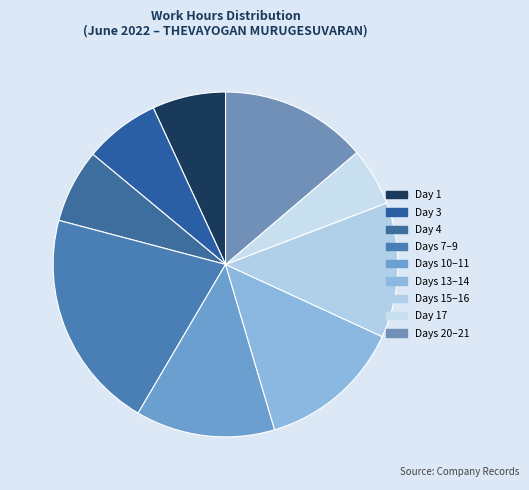

Count the number of slices in the pie.

9